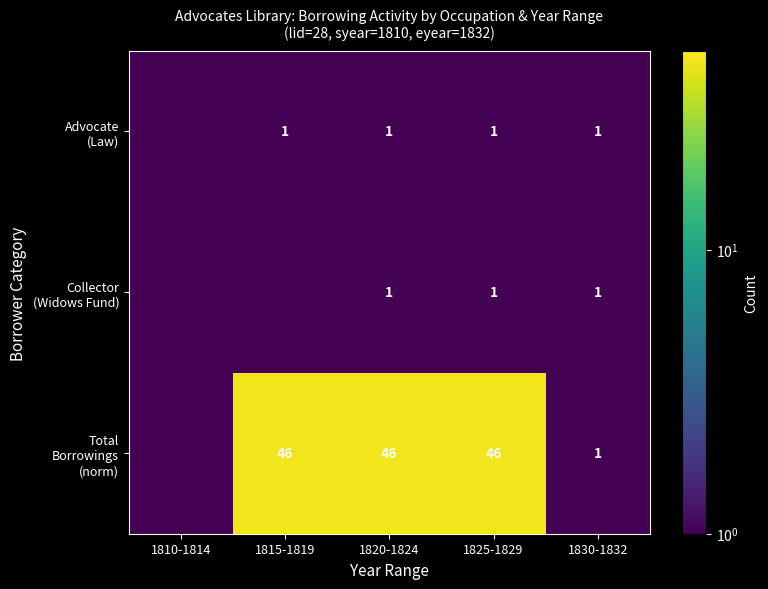

What is the spread (max minus min) of values at 1820-1824?

45.0